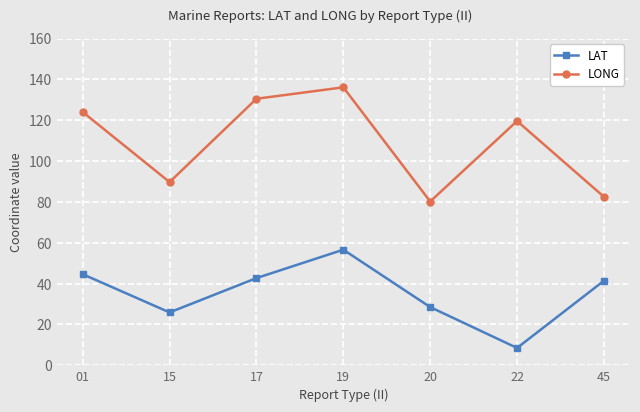

How many interior local peaks does the LONG series have?

2